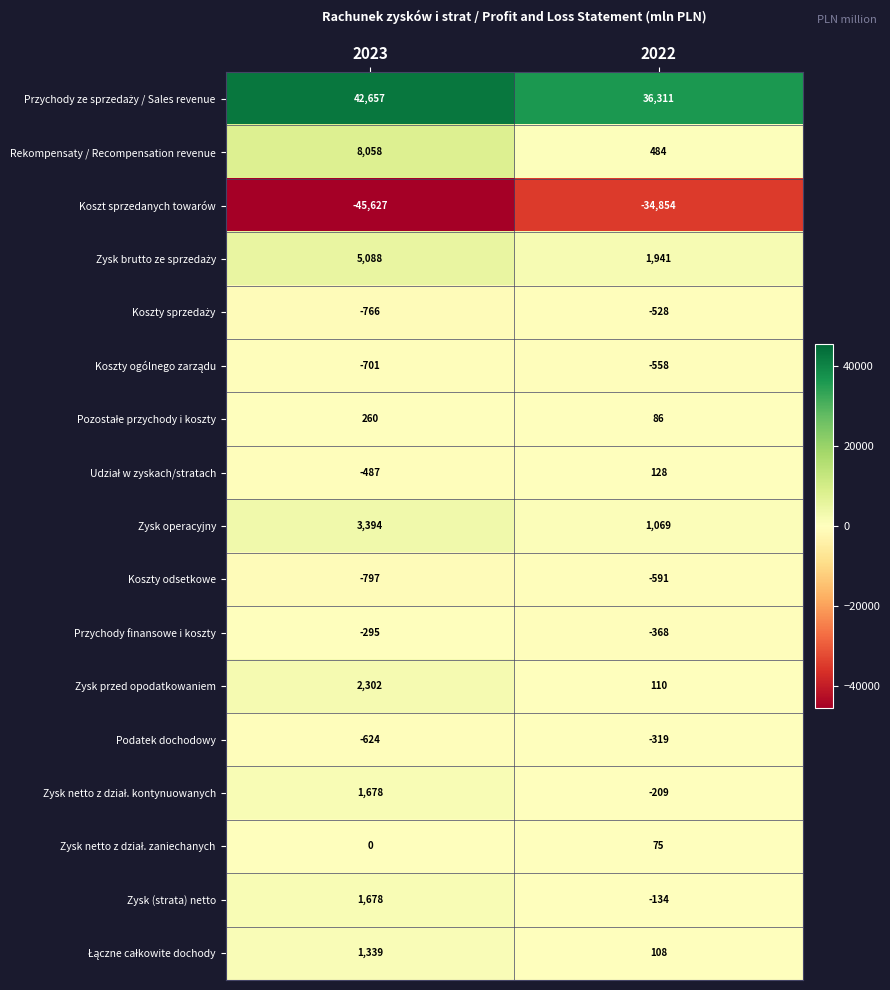

What is the difference between the maximum and minimum values in the Zysk operacyjny series?

2325